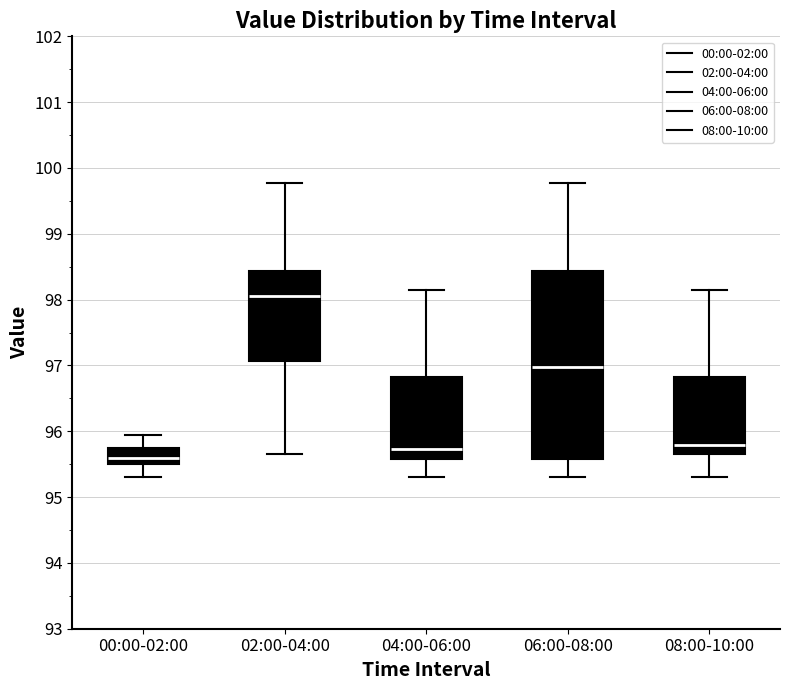

Comparing the boxes themselves (not the whiskers), which one is the tallest?

06:00-08:00